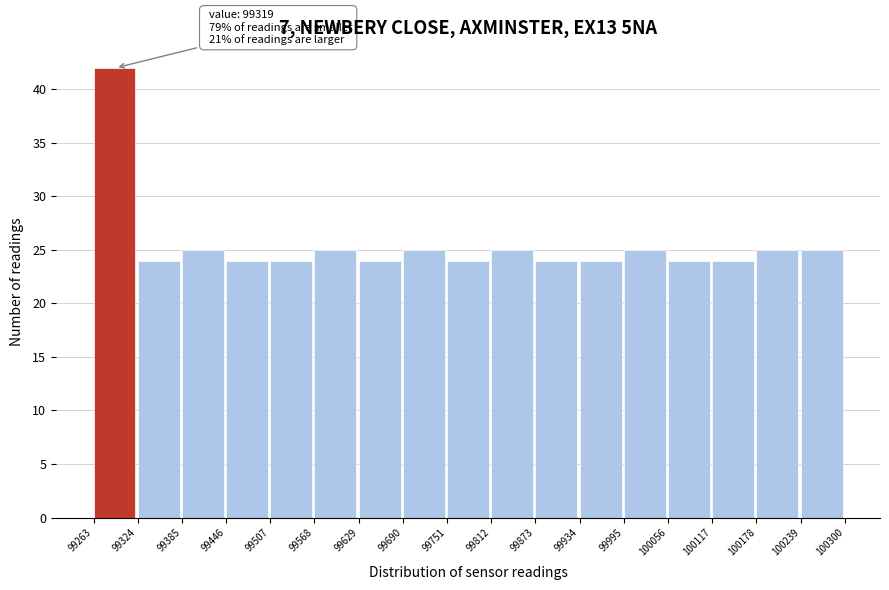

Which range on the x-axis has the tallest bar?

99263 to 99324